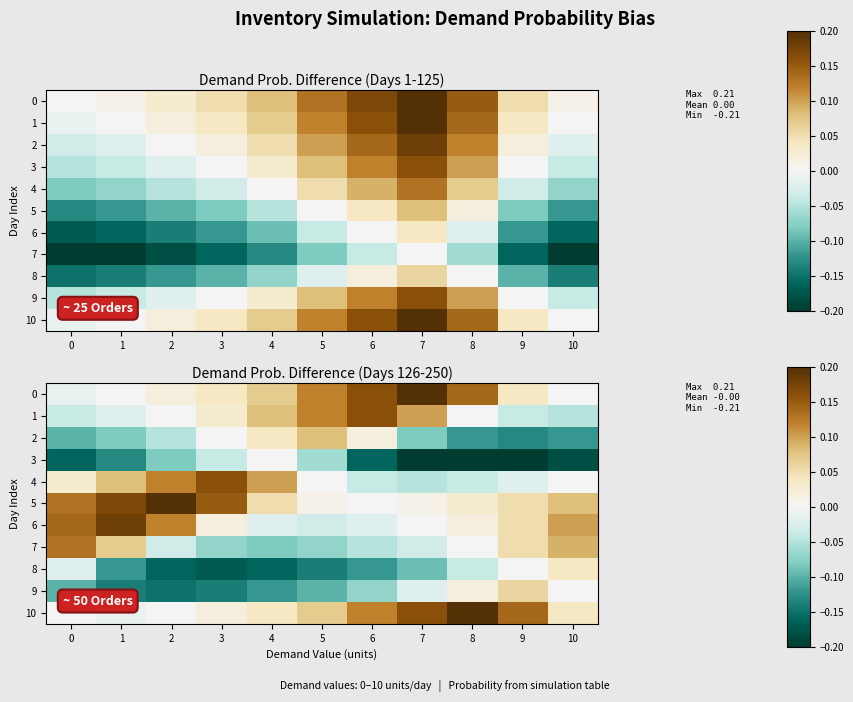

How many negative values does the 0 series have?

1